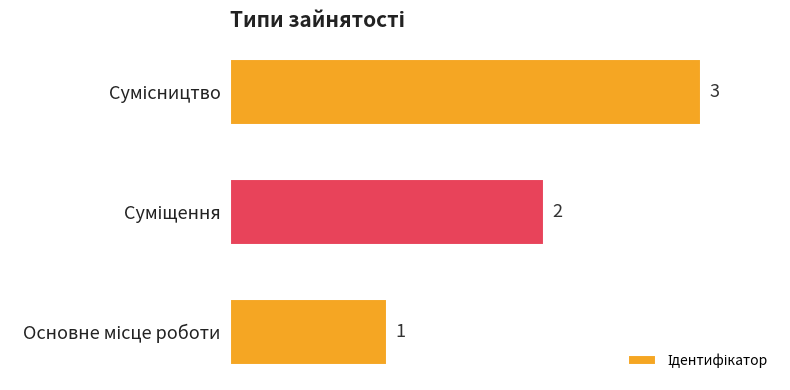

Count the values in the range 1 to 3.

3